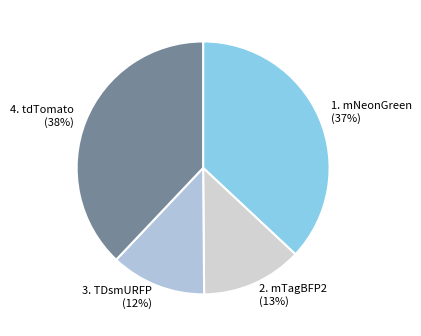

Rank the categories by value from highest to lowest.

tdTomato, mNeonGreen, mTagBFP2, TDsmURFP